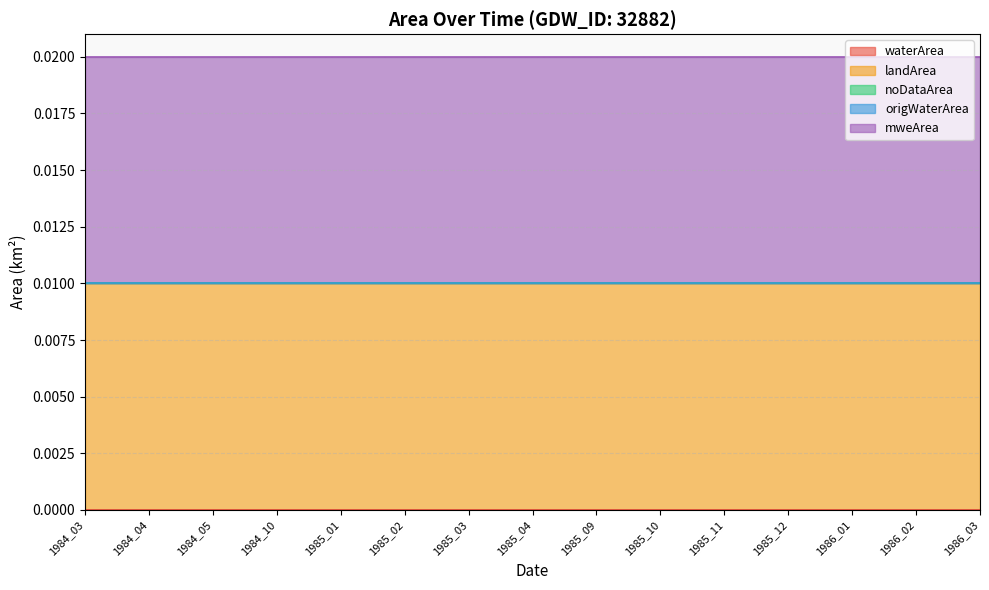

Which has a higher value, 1985_09 or 1986_01?

1985_09